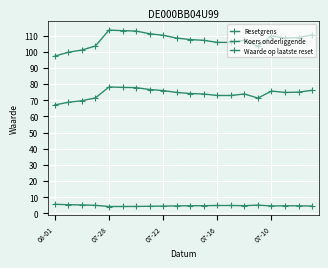

Which series has the widest spread of values?

Resetgrens